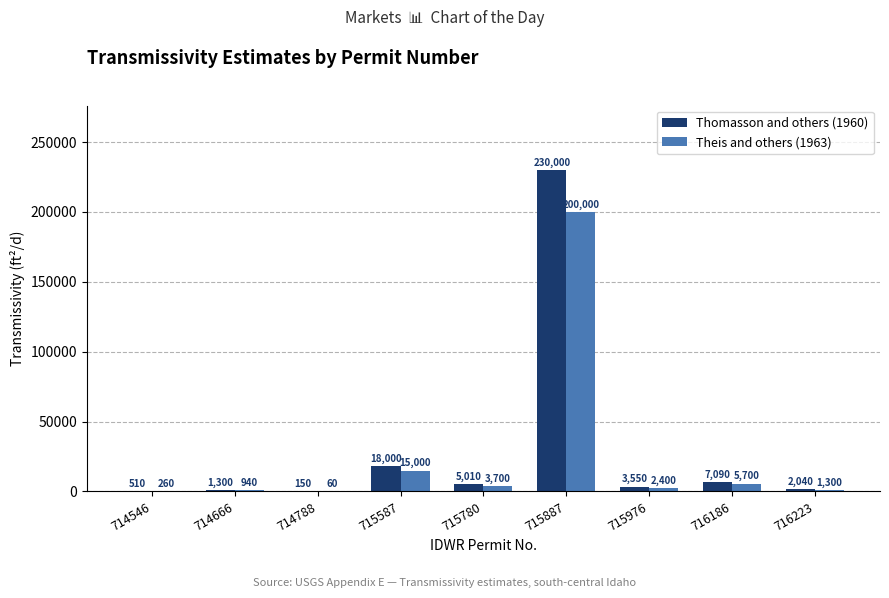

Reading left to right, extract all data points from this chart.

Thomasson and others (1960): 714546=510	714666=1300	714788=150	715587=18000	715780=5010	715887=230000	715976=3550	716186=7090	716223=2040
Theis and others (1963): 714546=260	714666=940	714788=60	715587=15000	715780=3700	715887=200000	715976=2400	716186=5700	716223=1300